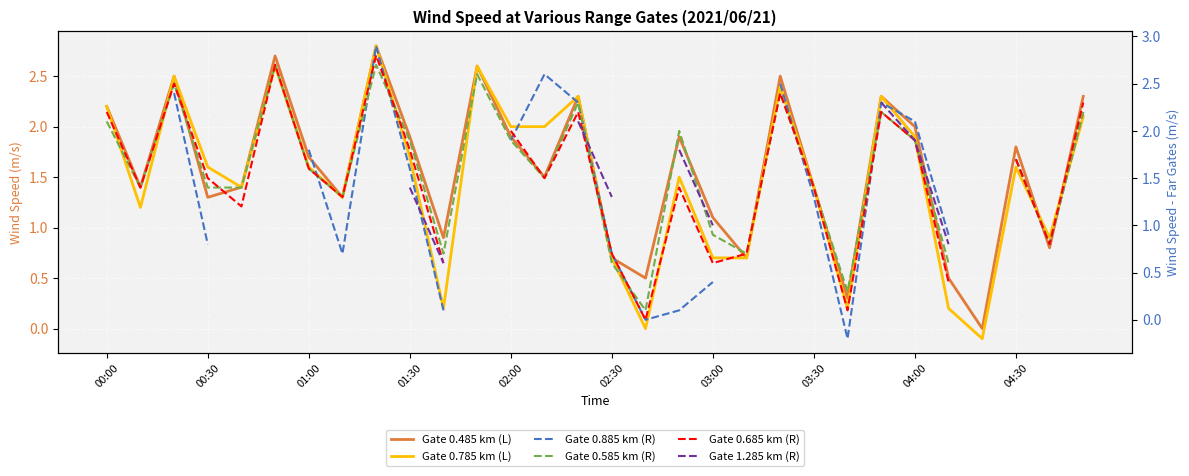

What is the value of the Gate 0.785 km (L) point at the 12th from the left?

2.6